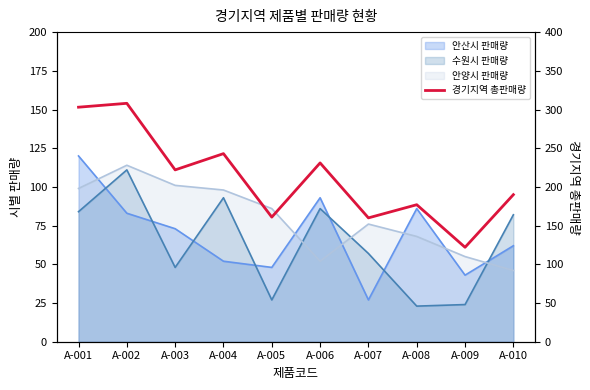

Does the chart display data point markers on the line(s)?

No